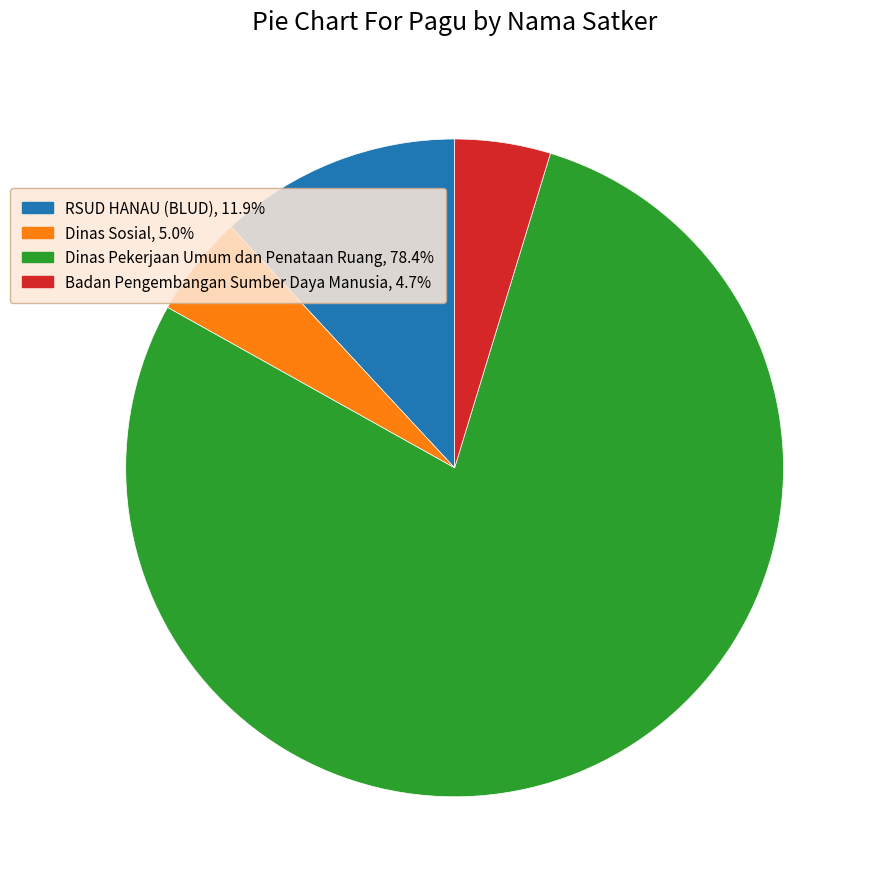

Is there any slice that represents more than half of the pie?

Yes